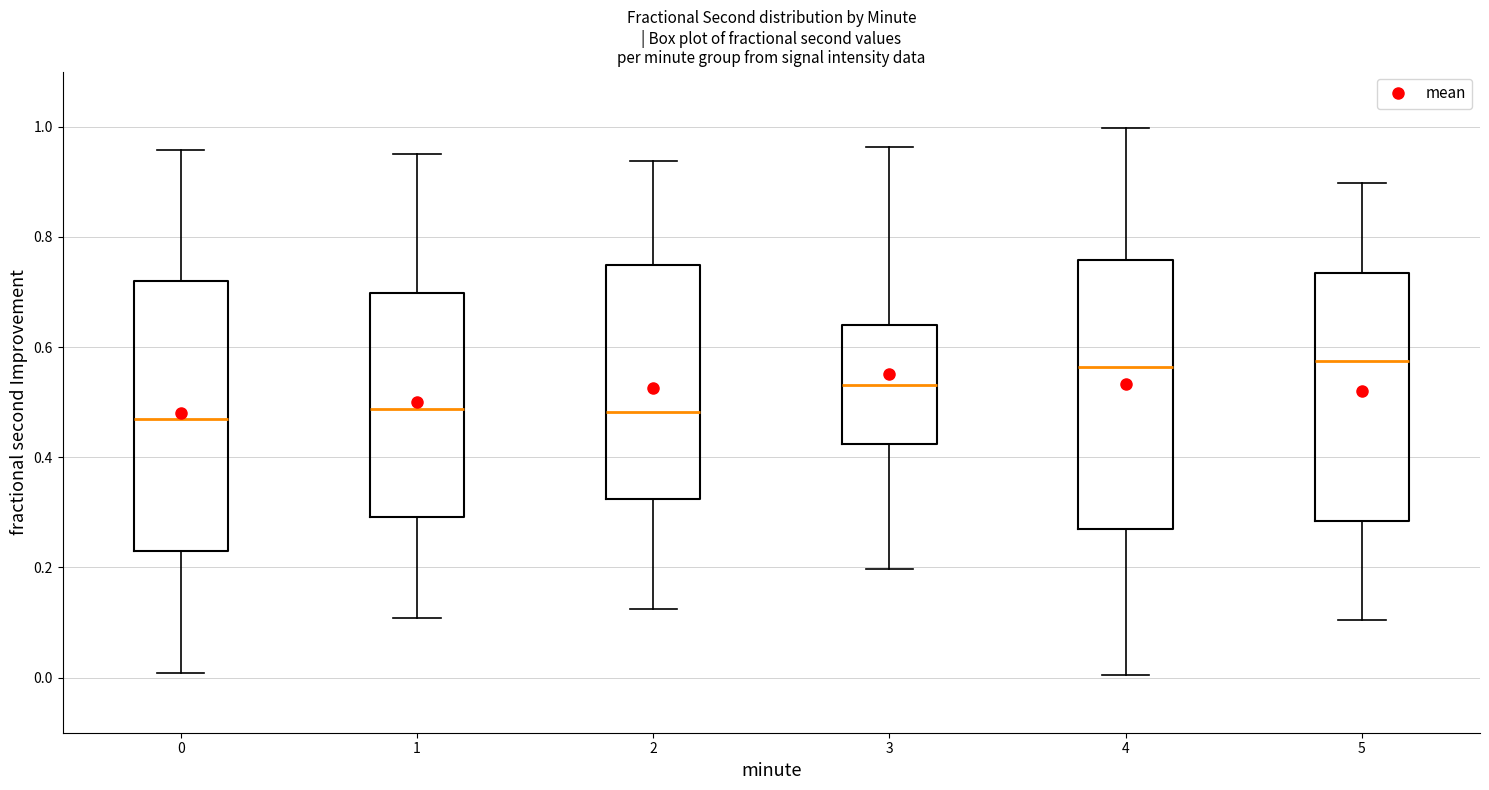

Reading left to right, transcribe this box plot: for each box, give where its median line is, the range the box spans, and where its two whiskers end, as read against the y-axis. The values are not printed on the chart, so give them approximately, as read against the axis.

0: median 0.46, box 0.24 to 0.72, whiskers 0.00 to 0.96
1: median 0.48, box 0.30 to 0.70, whiskers 0.10 to 0.96
2: median 0.48, box 0.32 to 0.74, whiskers 0.12 to 0.94
3: median 0.54, box 0.42 to 0.64, whiskers 0.20 to 0.96
4: median 0.56, box 0.26 to 0.76, whiskers 0.00 to 1.00
5: median 0.58, box 0.28 to 0.74, whiskers 0.10 to 0.90